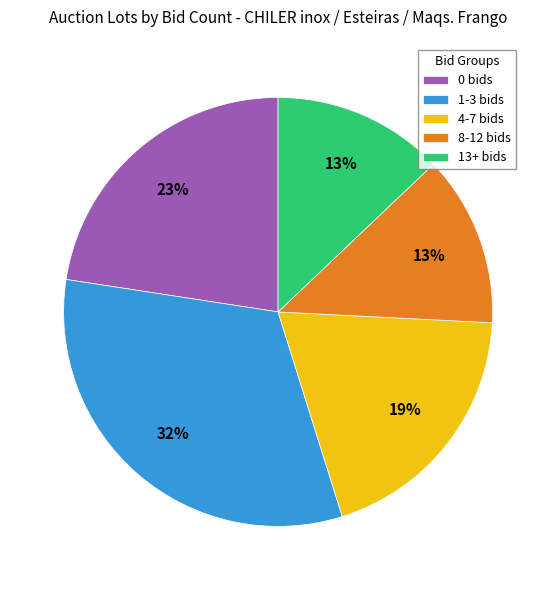

Between 13+ bids and 1-3 bids, which is larger?

1-3 bids